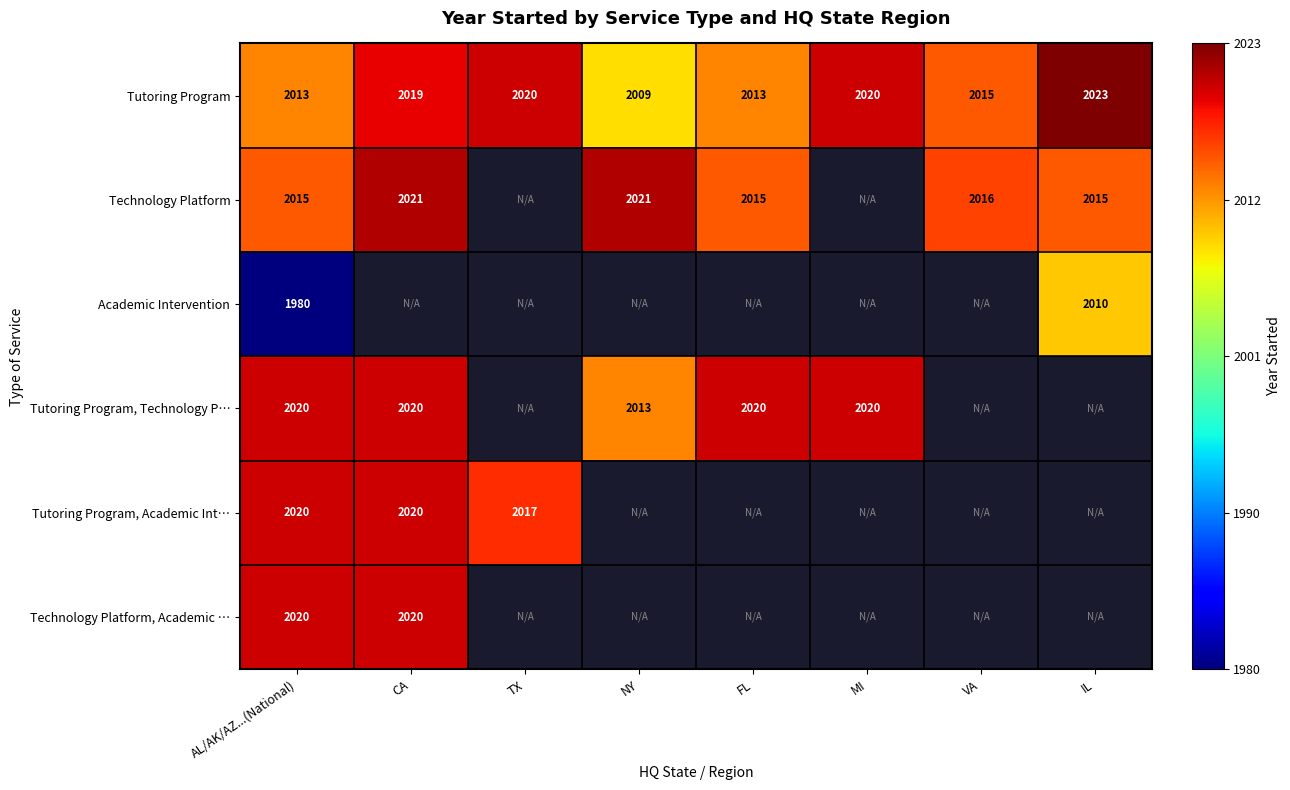

The value of Technology Platform, Academic … at CA is 2020. True or false?

True